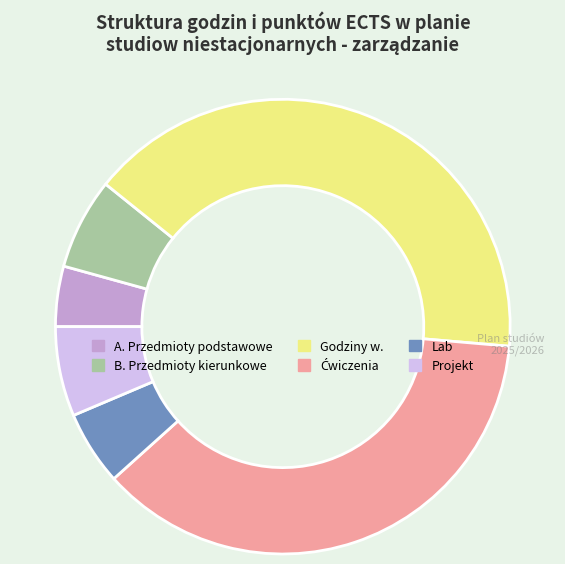

The Projekt slice represents 6% of the pie. True or false?

True